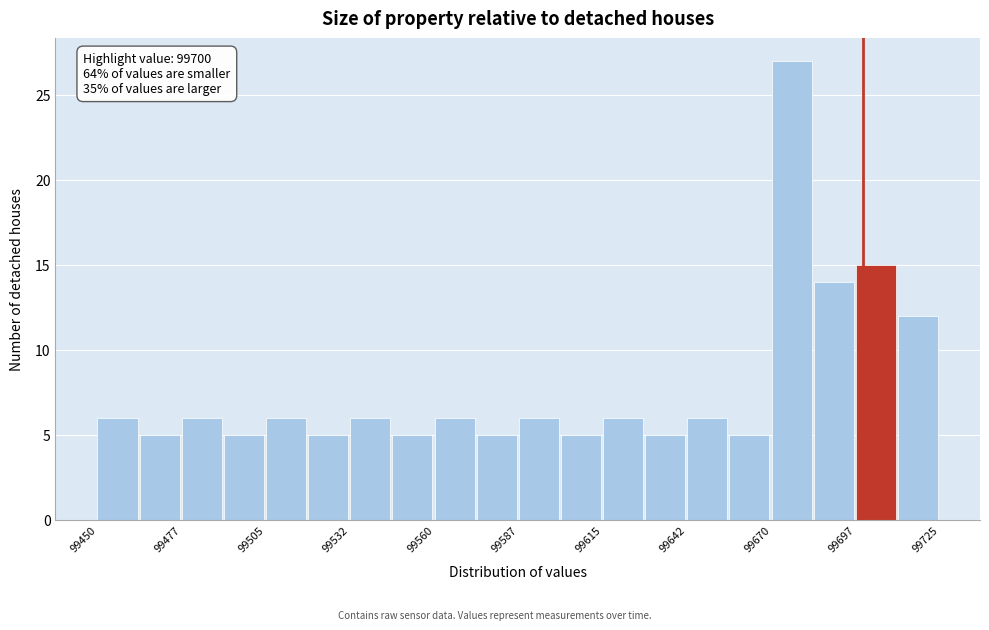

Around what value on the x-axis is the tallest bar? Give the approximate position of its centre, as read against the axis.

99675